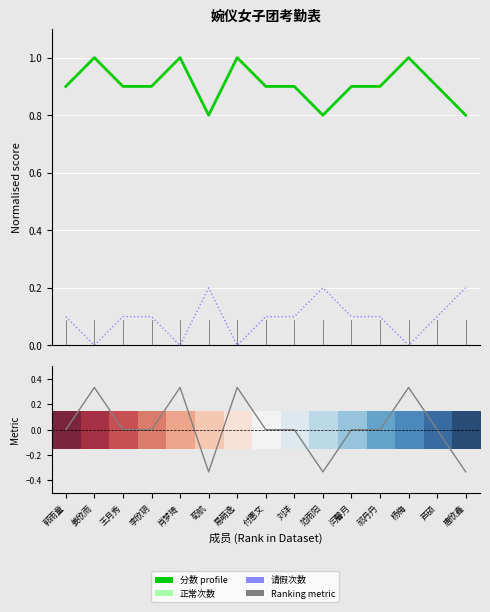

Rank the categories by 0.0 value from highest to lowest.

郭雨童, 姜欣雨, 王月秀, 李欣玥, 肖梦琦, 荀航, 易萌逸, 付惠文, 刘洋, 范雨阳, 闫馨月, 祁丹丹, 杨梅, 芦硕, 唐欣鑫